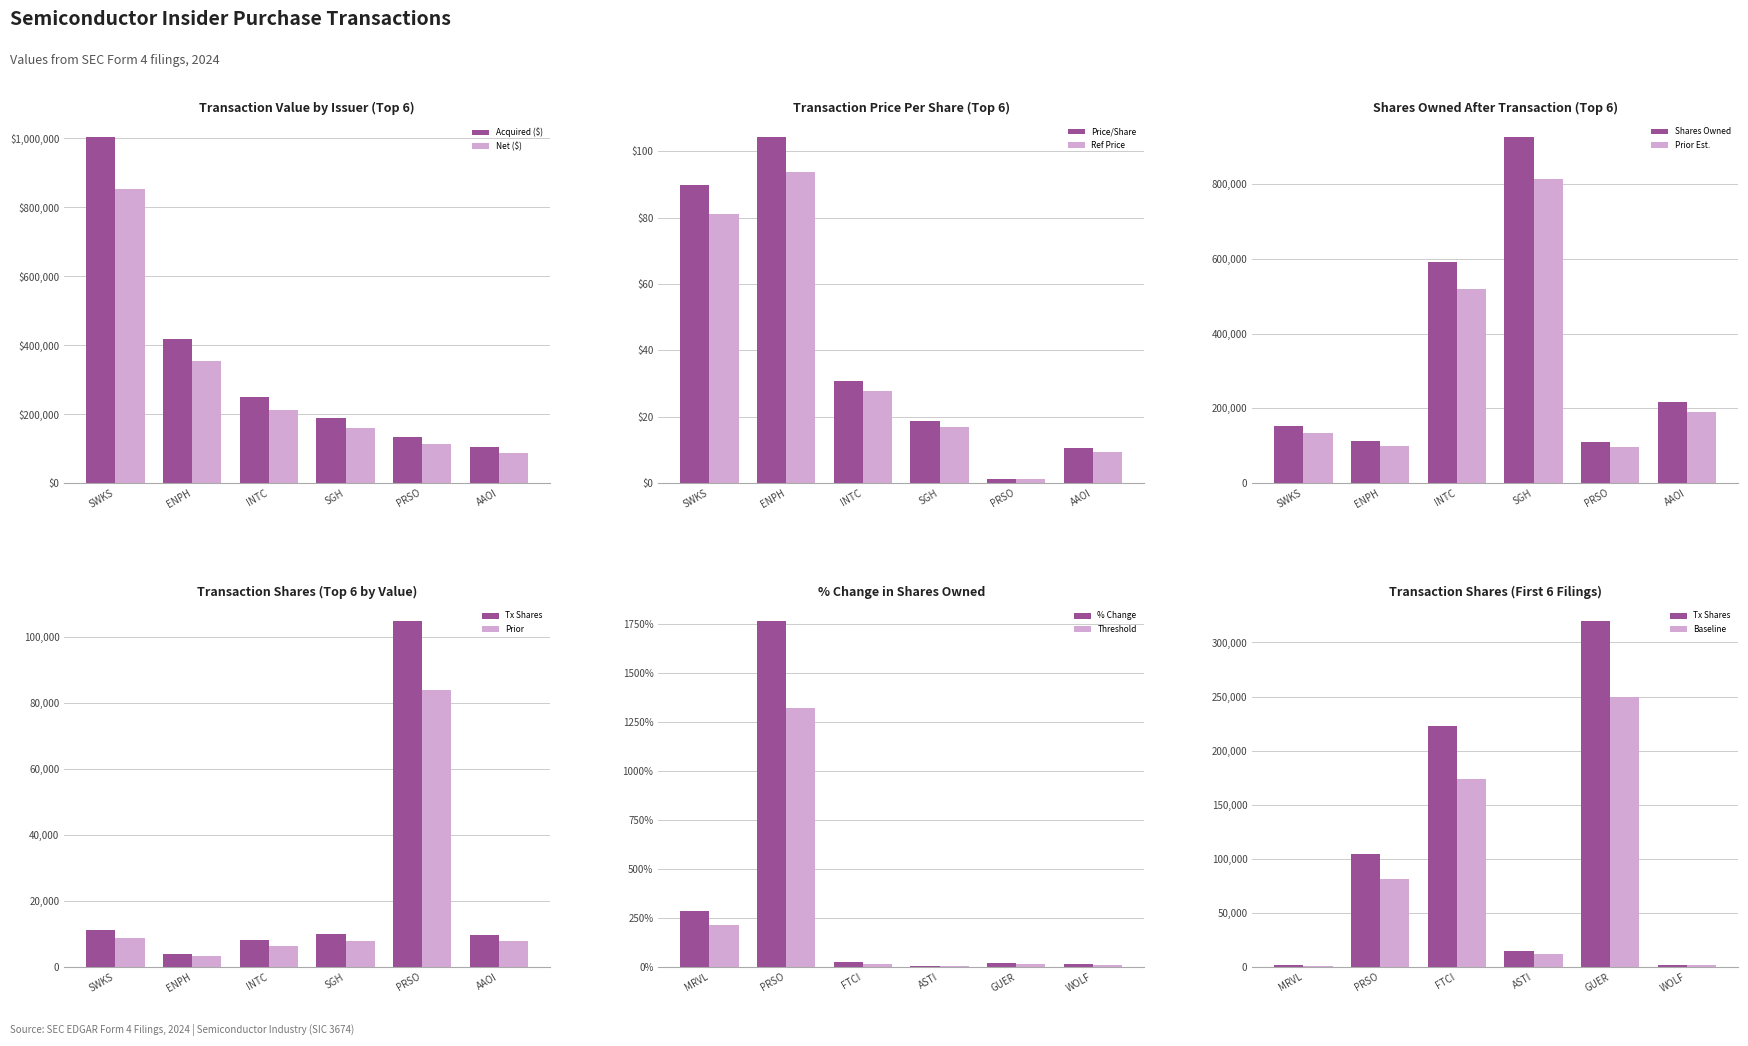

List the labels in order of Acquired ($) value, smallest first.

AAOI, PRSO, SGH, INTC, ENPH, SWKS